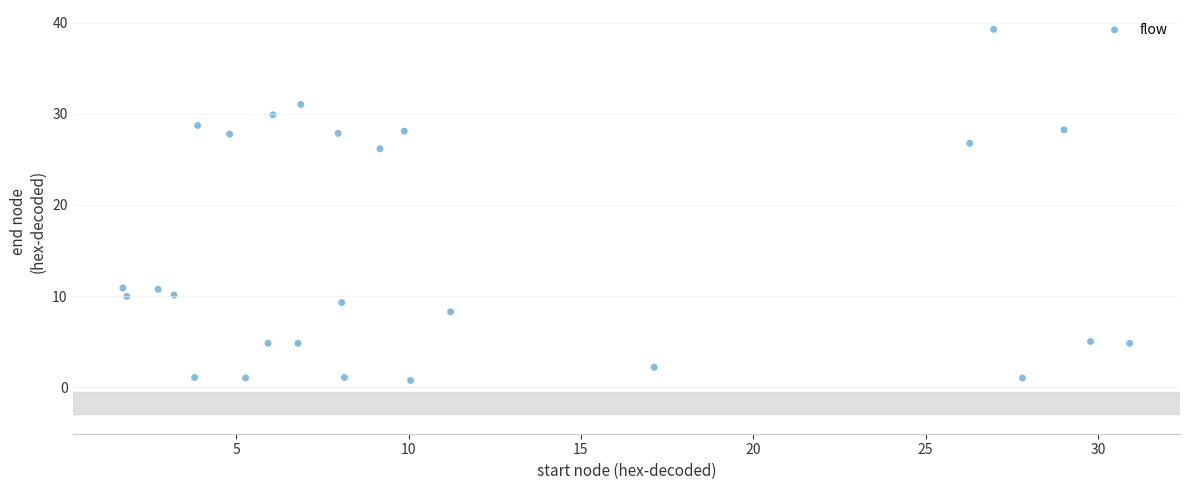

What is the range of Y values (max minus min)?

38.6